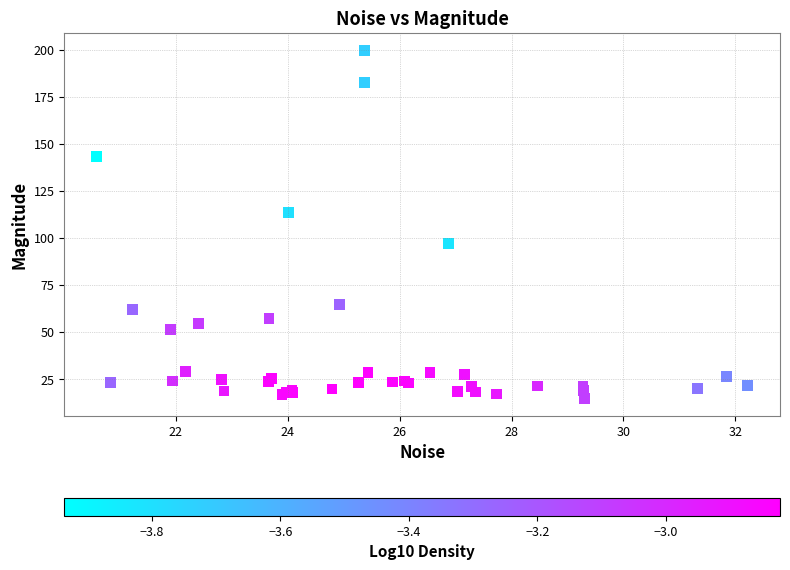

What Y value in the scatter plot is closest to 107?

113.7